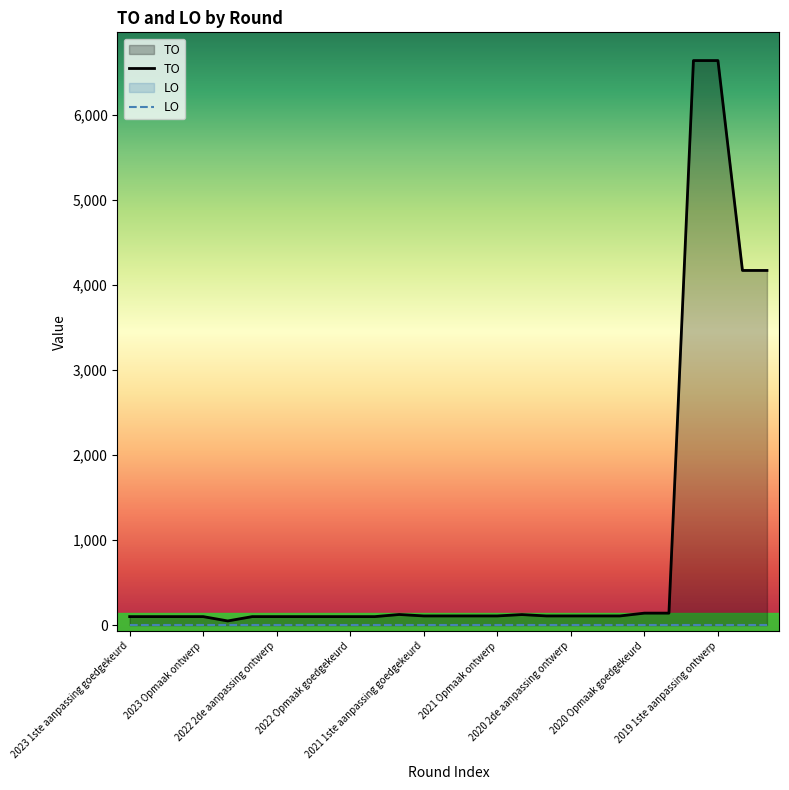

Which has a higher value, 2021 Opmaak goedgekeurd or 2020 uitvoering?

2020 uitvoering